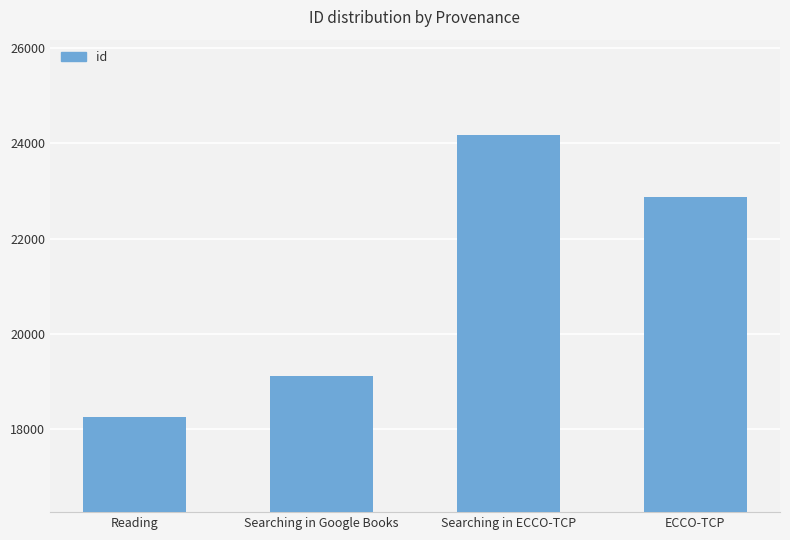

Where is the data nearest to the value 21215?

ECCO-TCP